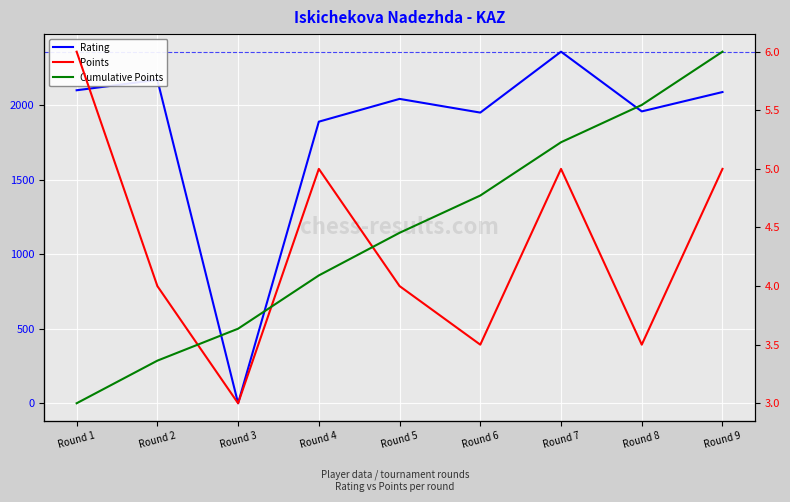

What is the average value of the Cumulative Points series?

22.0